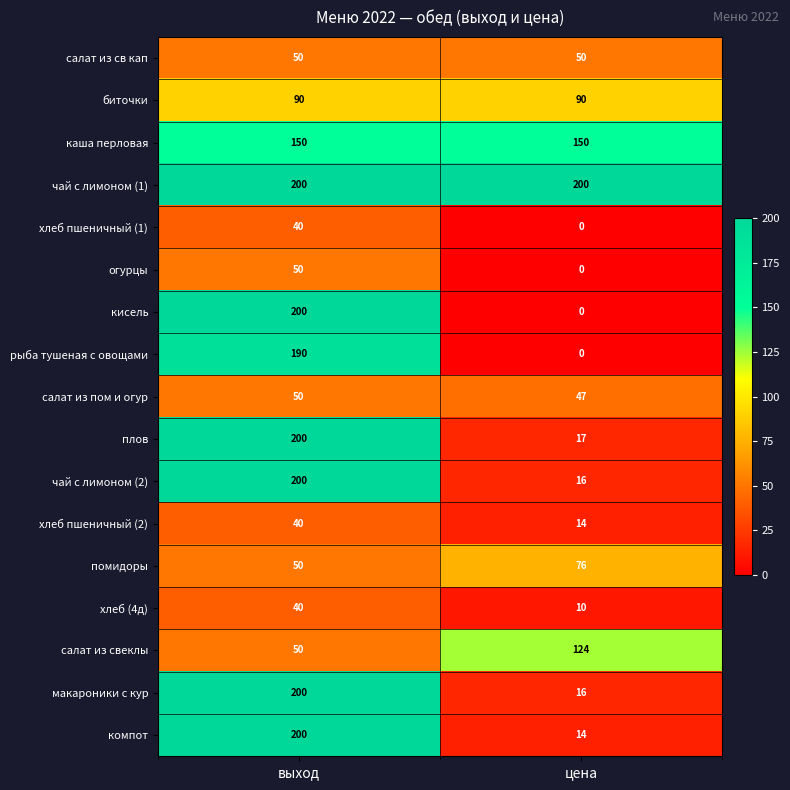

Read the хлеб пшеничный (1) value at выход, to the nearest 5.

40